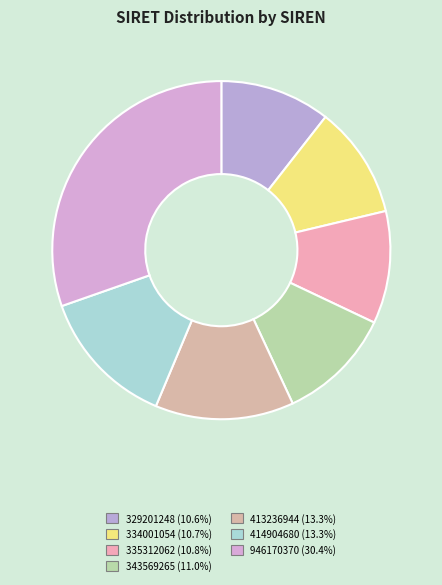

Which slice is the smallest?

329201248